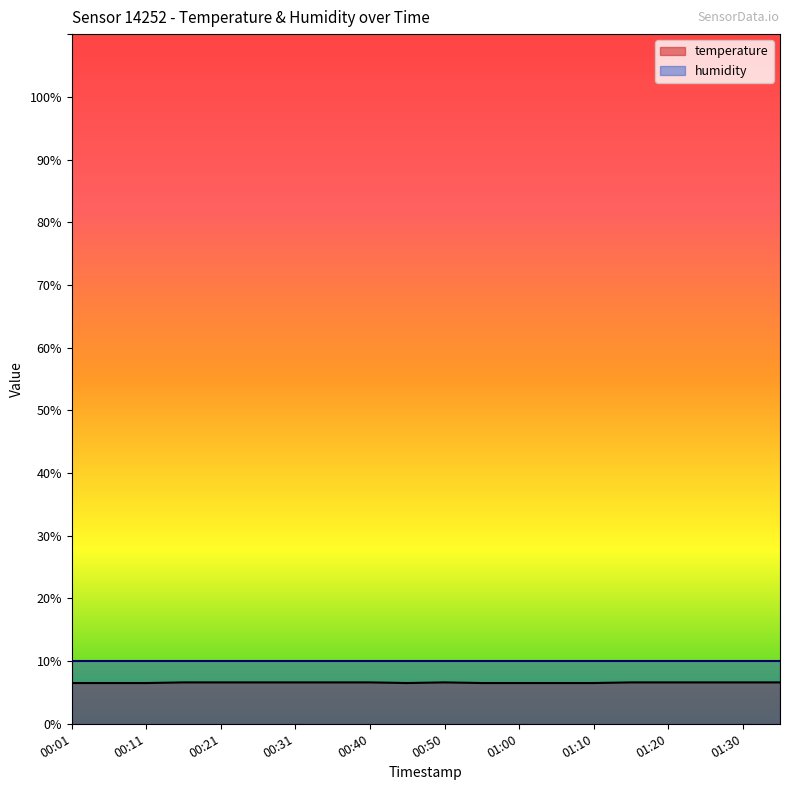

What is the difference between the second highest and minimum values?

0.1